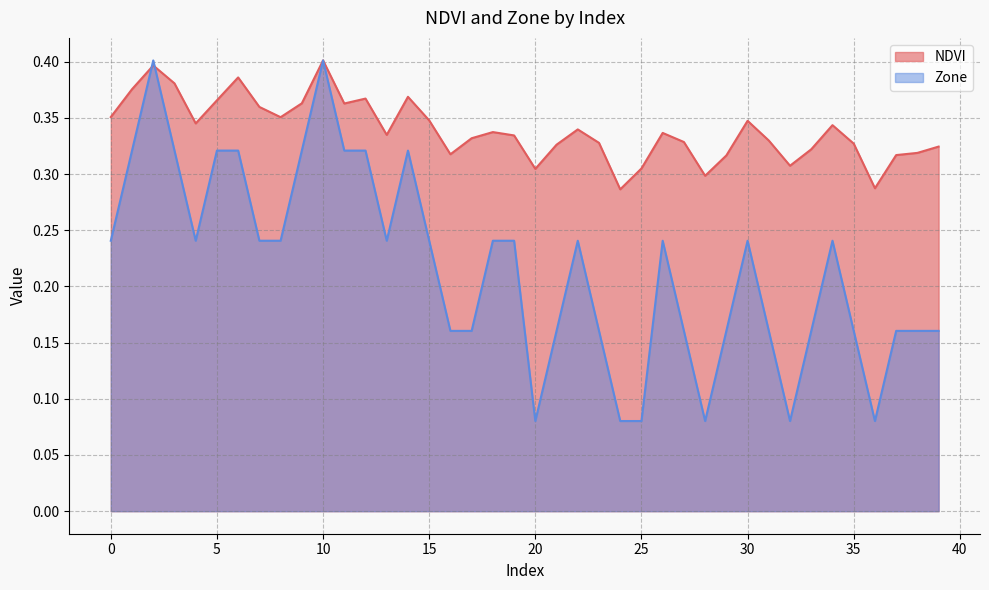

True or false: Zone has a value of 0.2 at 5.

False